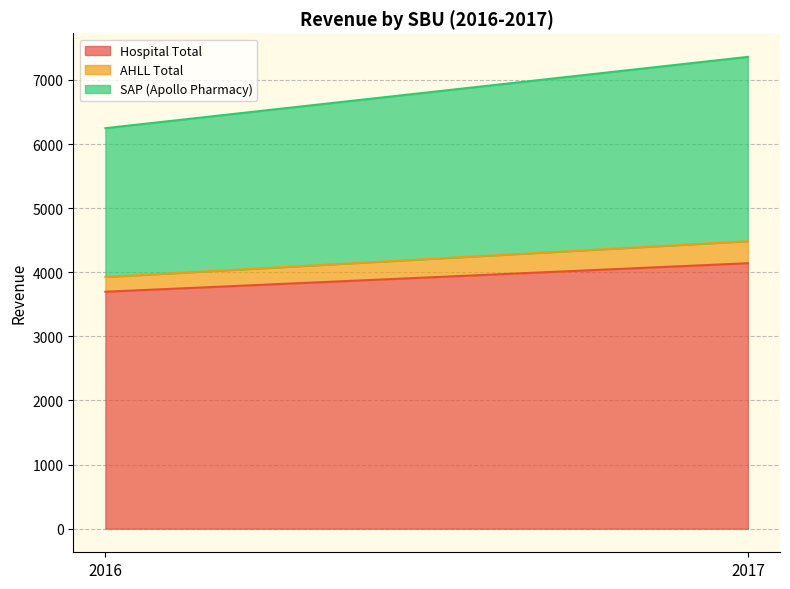

What is the sum of all SAP (Apollo Pharmacy) values?

5197